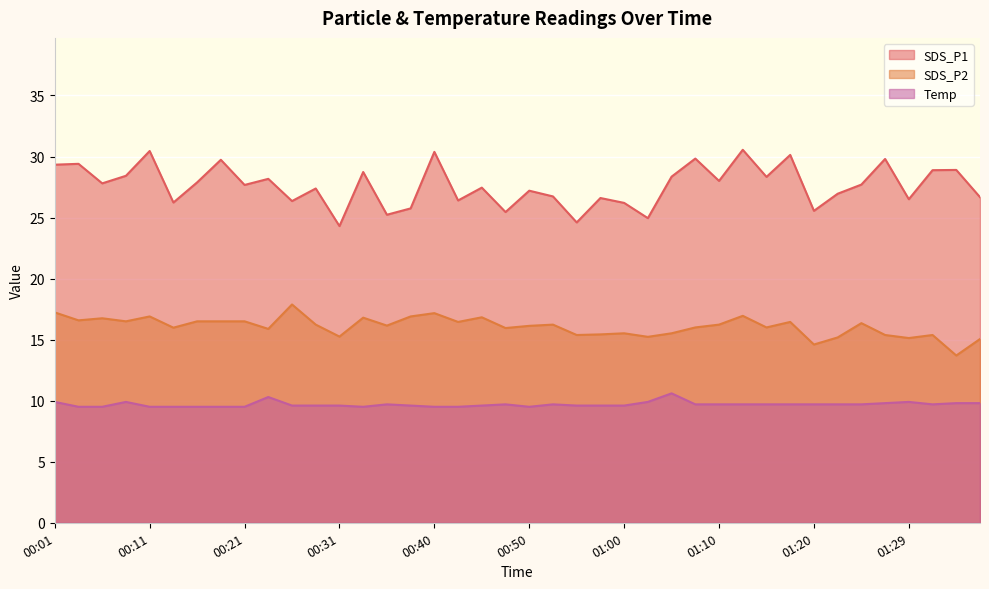

Reading left to right, list all the values displayed in this chart.

SDS_P1: 29.3	29.4	27.8	28.4	30.4	26.2	27.9	29.7	27.7	28.2	26.4	27.4	24.3	28.7	25.2	25.8	30.4	26.4	27.4	25.4	27.2	26.7	24.6	26.6	26.2	24.9	28.4	29.8	28.0	30.6	28.3	30.1	25.6	26.9	27.7	29.8	26.5	28.9	28.9	26.7
SDS_P2: 17.2	16.6	16.8	16.5	16.9	16.0	16.5	16.5	16.5	15.9	17.9	16.2	15.2	16.8	16.1	16.9	17.2	16.4	16.8	15.9	16.1	16.2	15.4	15.4	15.5	15.2	15.5	16.0	16.2	16.9	16.0	16.4	14.6	15.2	16.4	15.4	15.1	15.4	13.7	15.1
Temp: 9.9	9.5	9.5	9.9	9.5	9.5	9.5	9.5	9.5	10.3	9.6	9.6	9.6	9.5	9.7	9.6	9.5	9.5	9.6	9.7	9.5	9.7	9.6	9.6	9.6	9.9	10.6	9.7	9.7	9.7	9.7	9.7	9.7	9.7	9.7	9.8	9.9	9.7	9.8	9.8